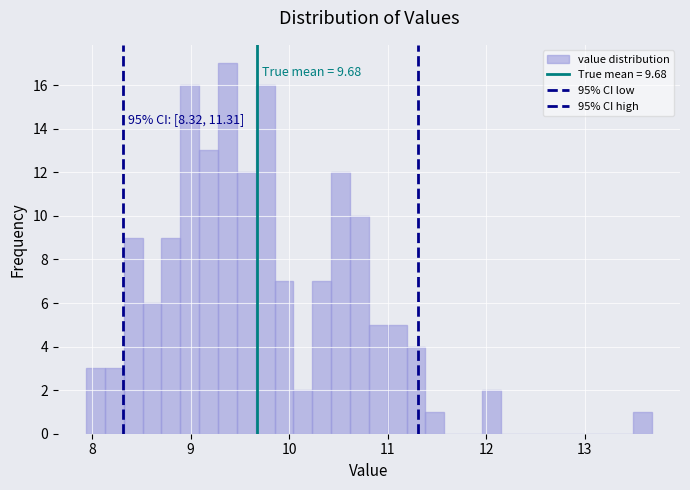

Around what value on the x-axis is the tallest bar? Give the approximate position of its centre, as read against the axis.

9.4